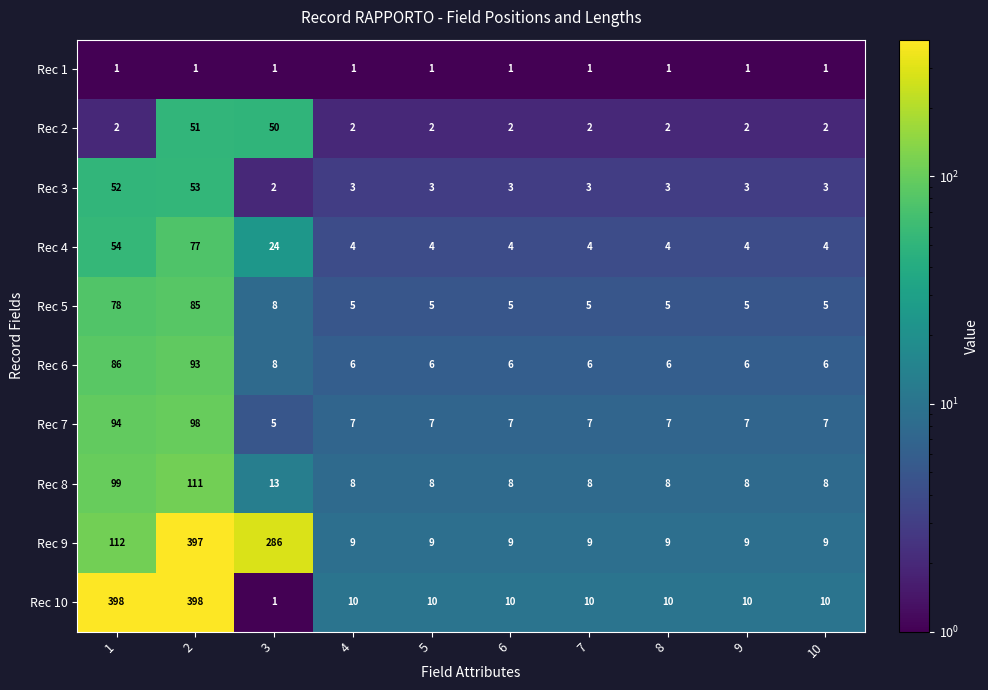

Read the Rec 6 value at 5, to the nearest 10.

10